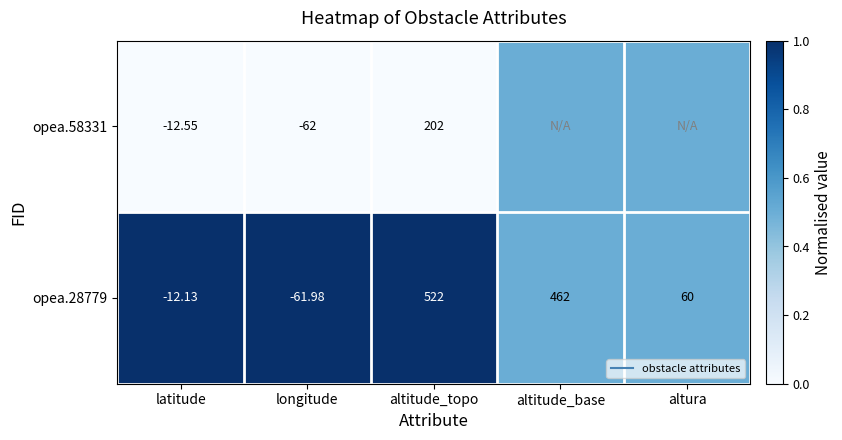

Which series changed the most between longitude and altitude_topo?

opea.28779